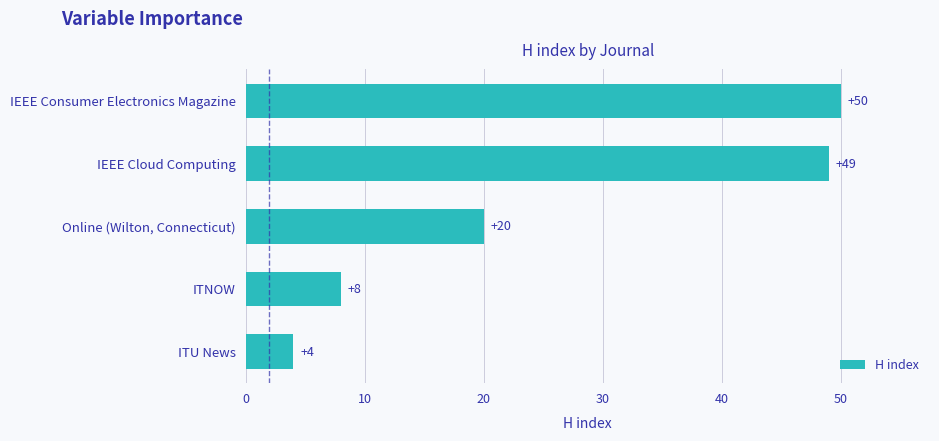

Approximately how many times larger is the value at Online (Wilton, Connecticut) compared to IEEE Cloud Computing?

0.4